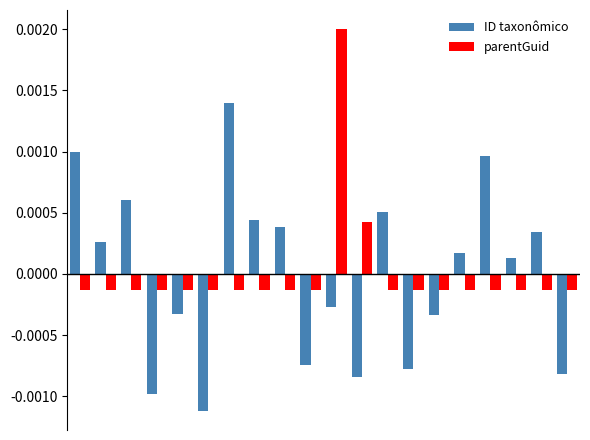

Which series has the widest spread of values?

ID taxonômico